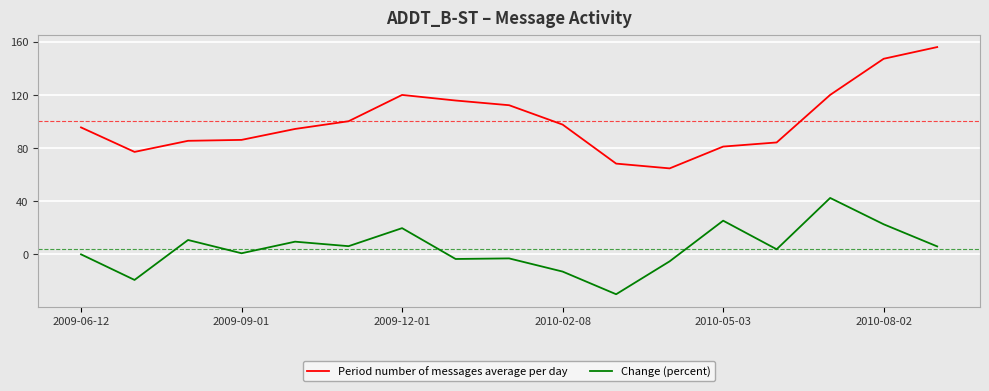

List the series in order of their peak value, highest first.

Period number of messages average per day, Change (percent)